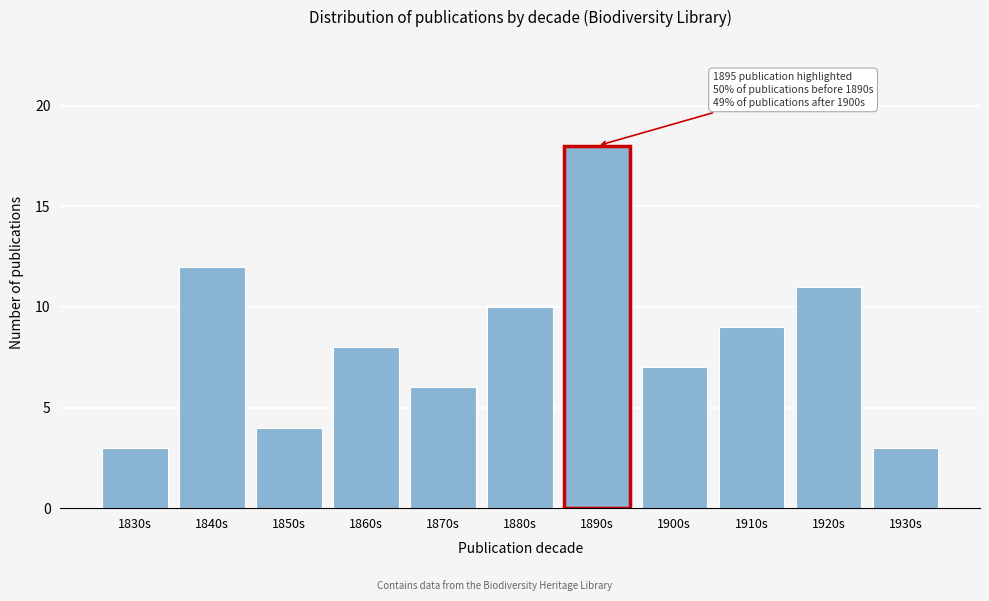

Reading right to left, list all the values displayed in this chart.

3	11	9	7	18	10	6	8	4	12	3